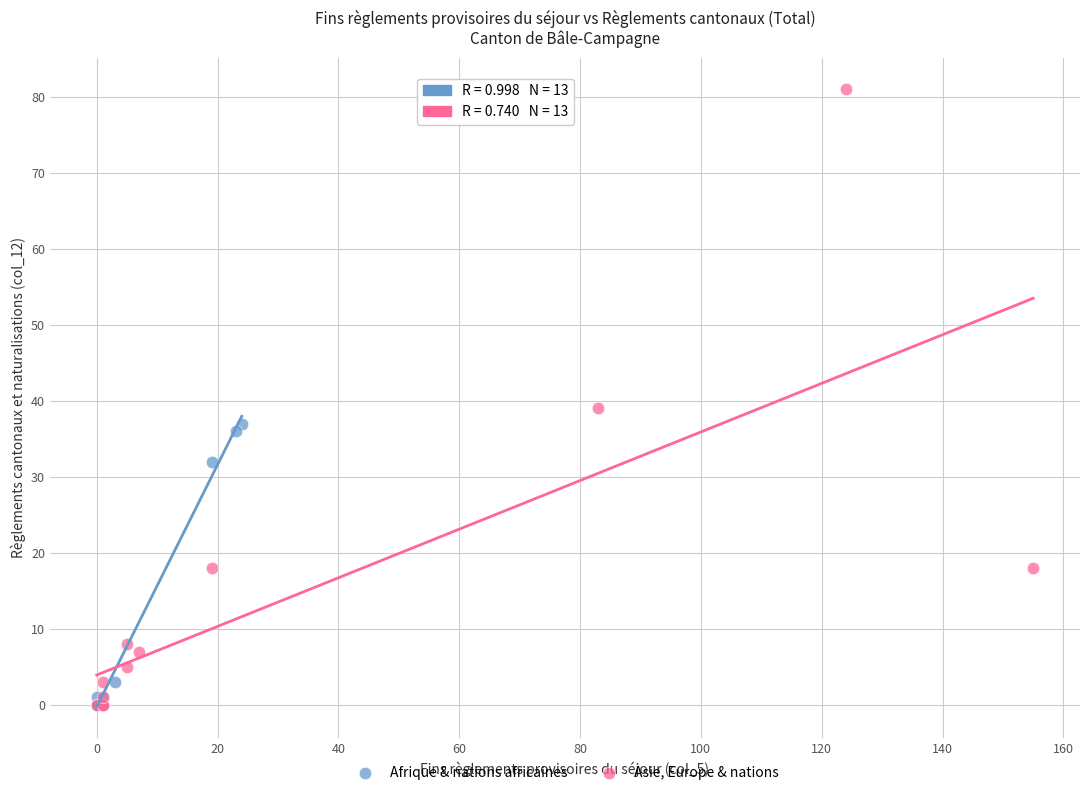

What are all the series names shown in the legend?

Afrique & nations africaines, Asie, Europe & nations